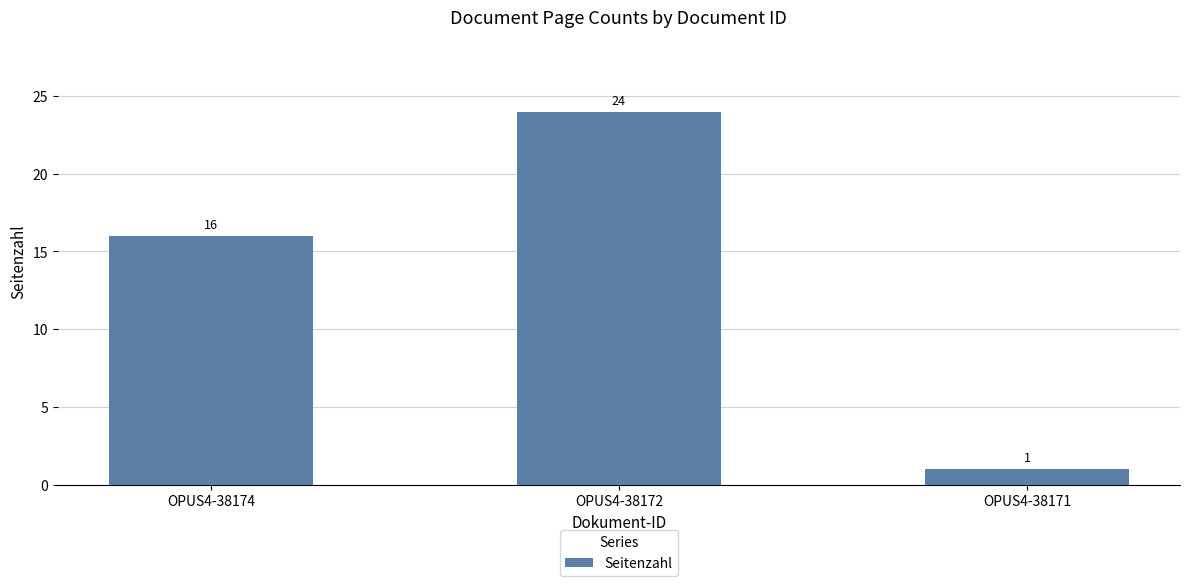

What is the difference between the values at OPUS4-38172 and OPUS4-38174?

8